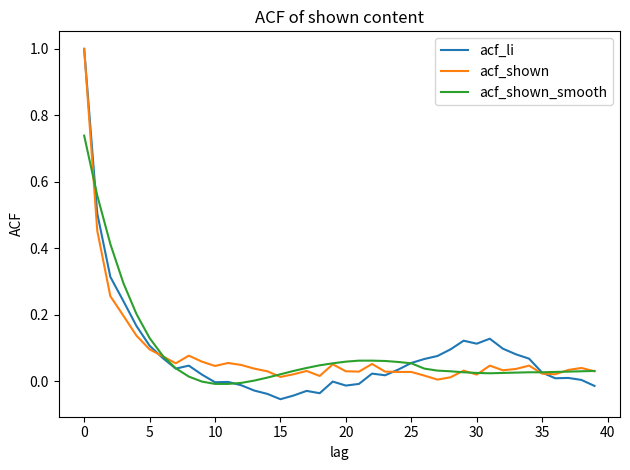

How many categories are shown in the chart?

40